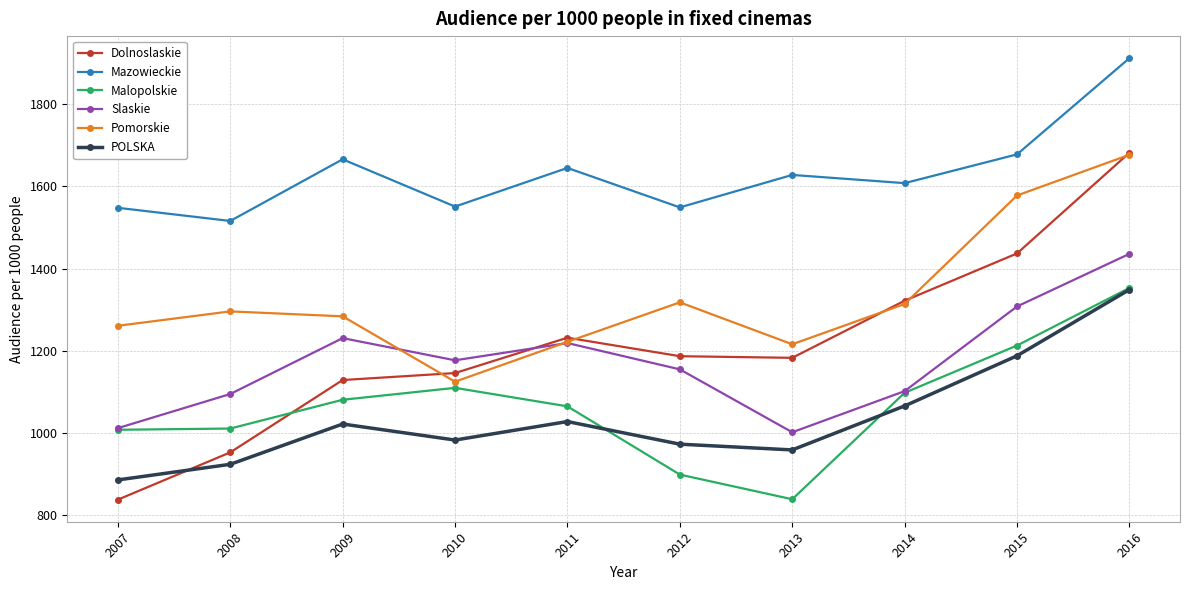

At how many categories does at least one series exceed 1776?

1